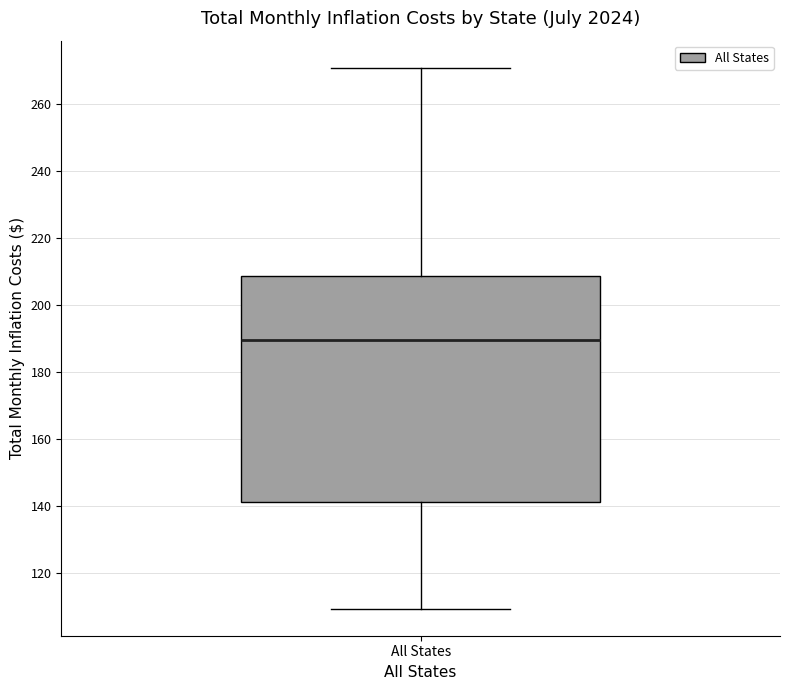

Transcribe this box plot: give where the median line is, the range the box spans, and where the two whiskers end, as read against the y-axis. The values are not printed on the chart, so give them approximately, as read against the axis.

median 190, box 142 to 208, whiskers 110 to 270